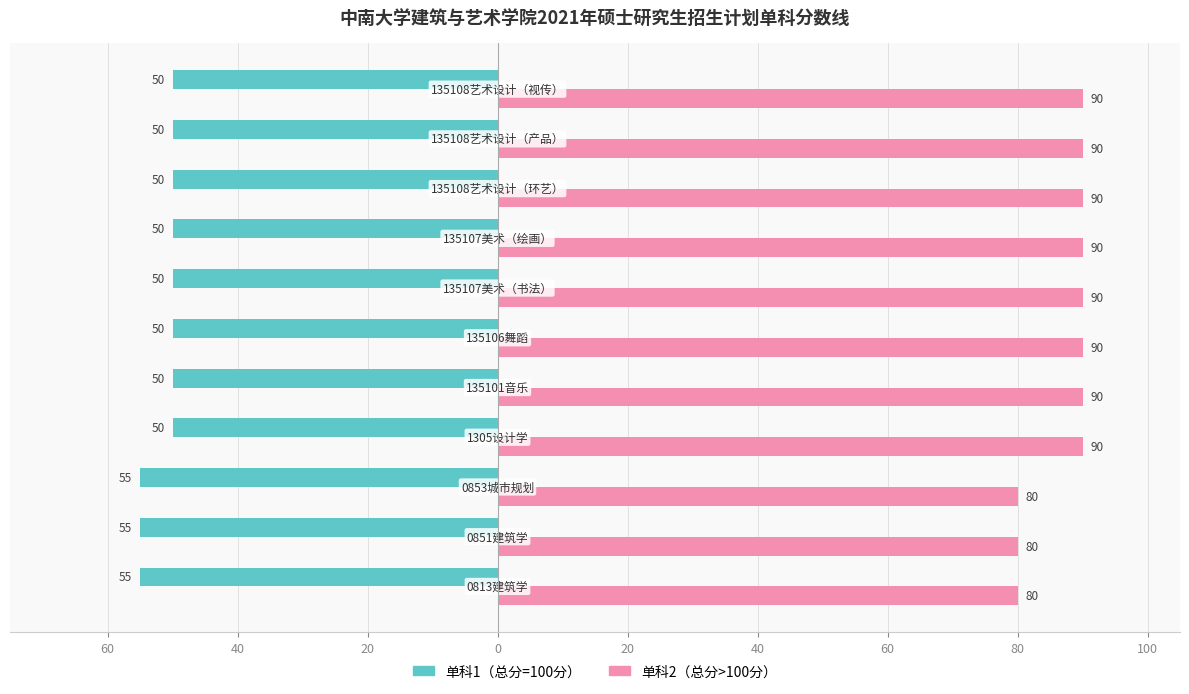

What are all the series names shown in the legend?

单科1（总分=100分）, 单科2（总分>100分）